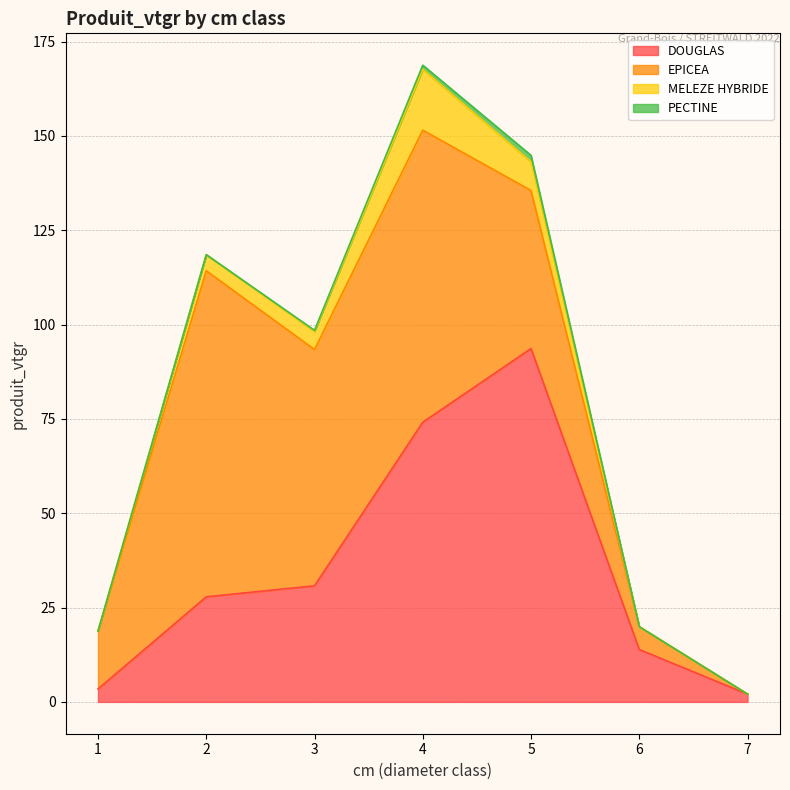

True or false: MELEZE HYBRIDE has a value of -9.1 at 6.

False